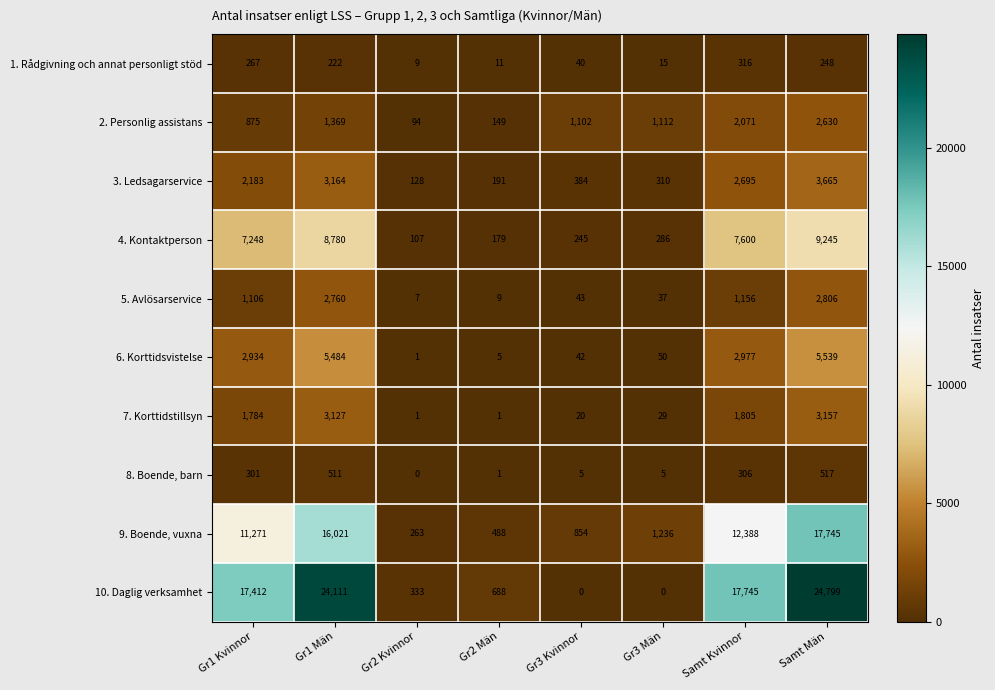

Which series has the largest range (max minus min)?

10. Daglig verksamhet